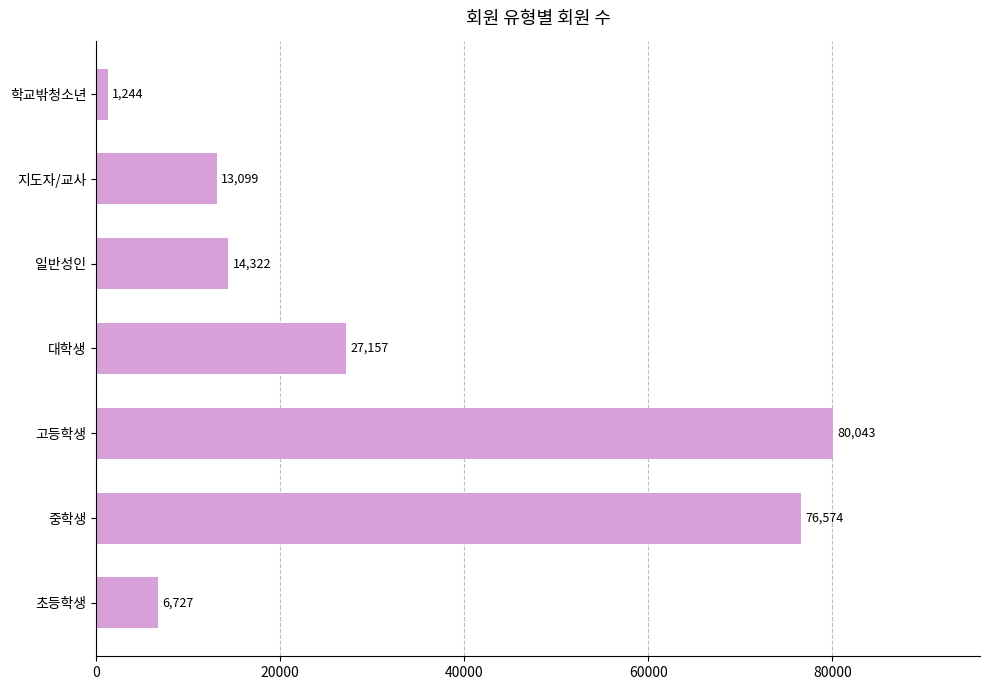

At which label is the value closest to 40643?

대학생